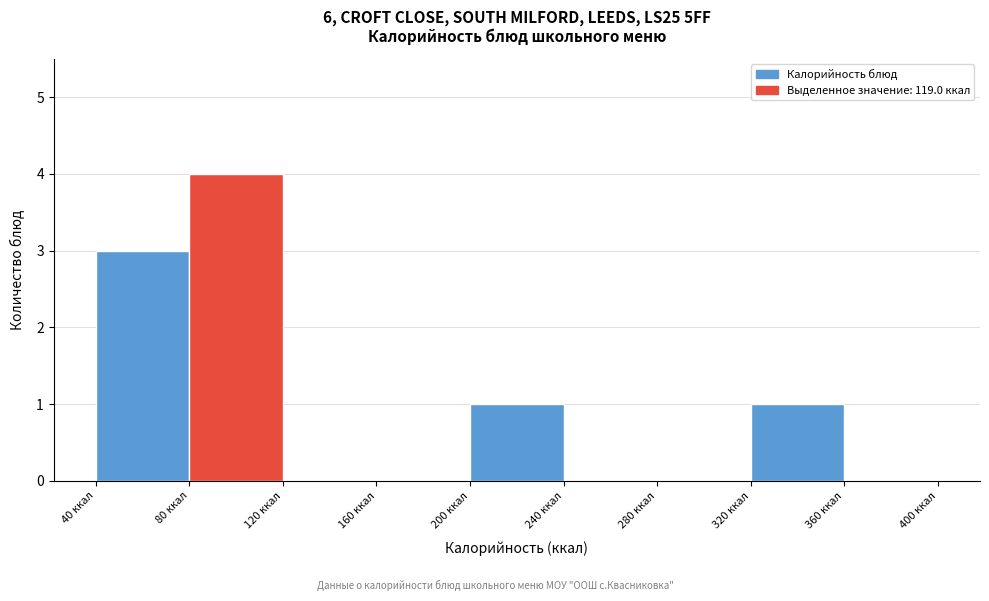

Which range on the x-axis has the tallest bar?

80 to 120